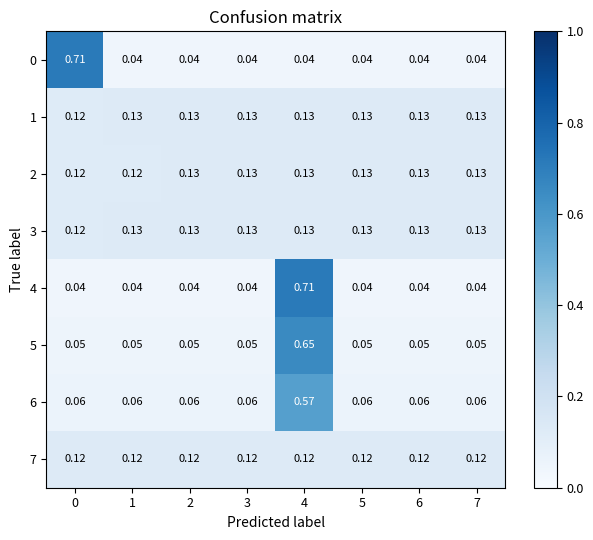

Is the value of 5 at 0 greater than the value of 7 at 3?

No